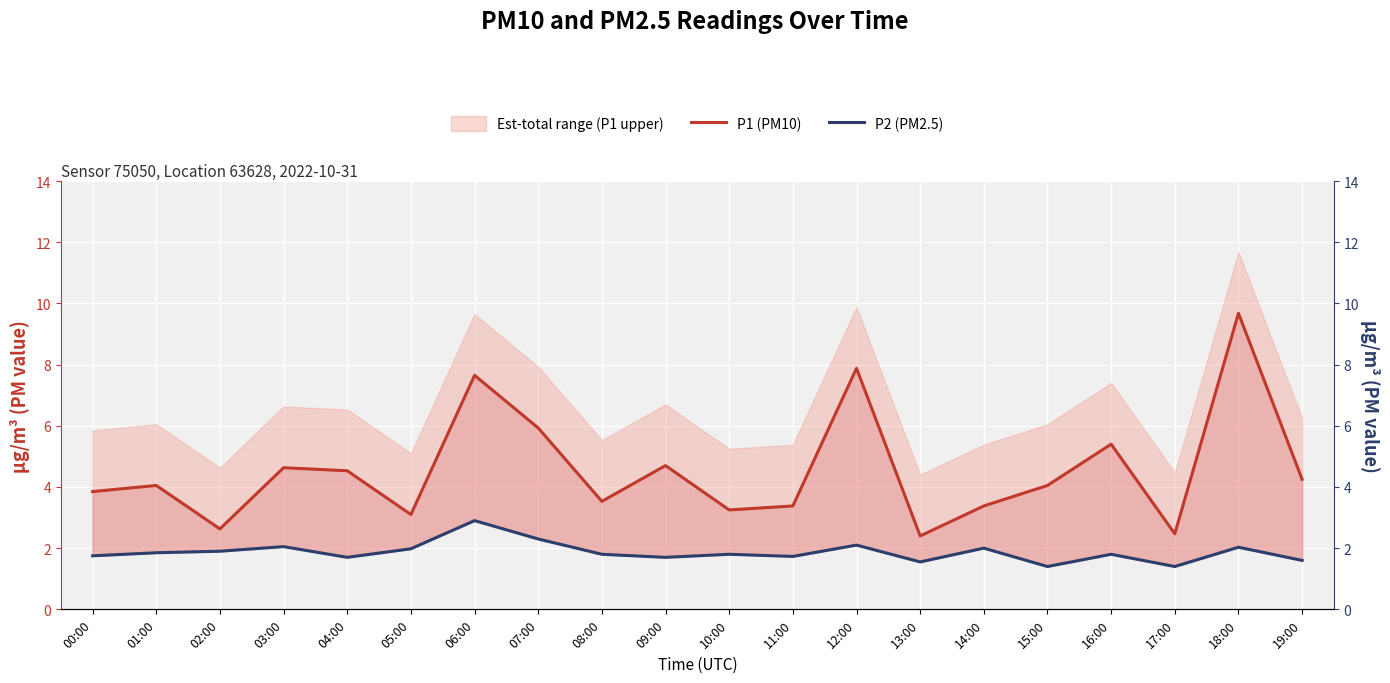

True or false: P1 (PM10) and P2 (PM2.5) intersect in this chart.

False